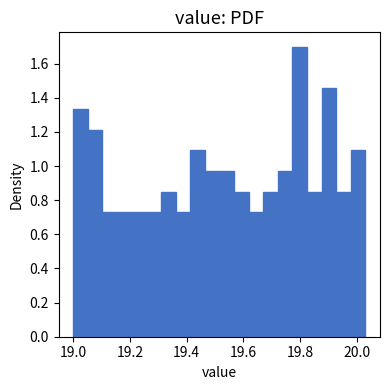

Read against the x-axis, roughly where is the centre of the tallest bar?

19.80